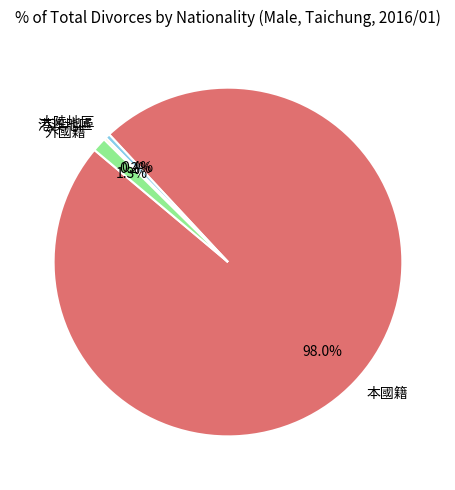

Which slice is the largest?

本國籍